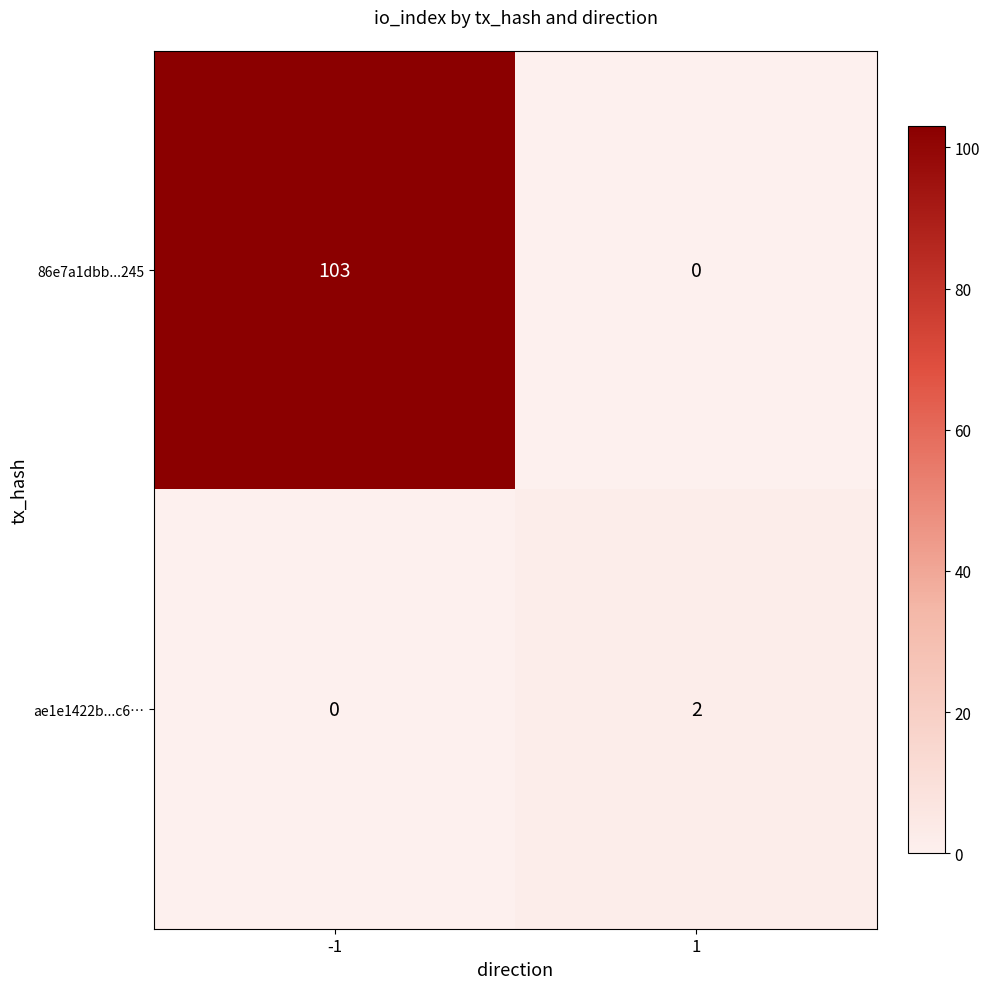

Reading left to right, list all the values displayed in this chart.

86e7a1dbb...245: 103	0
ae1e1422b...c6…: 0	2